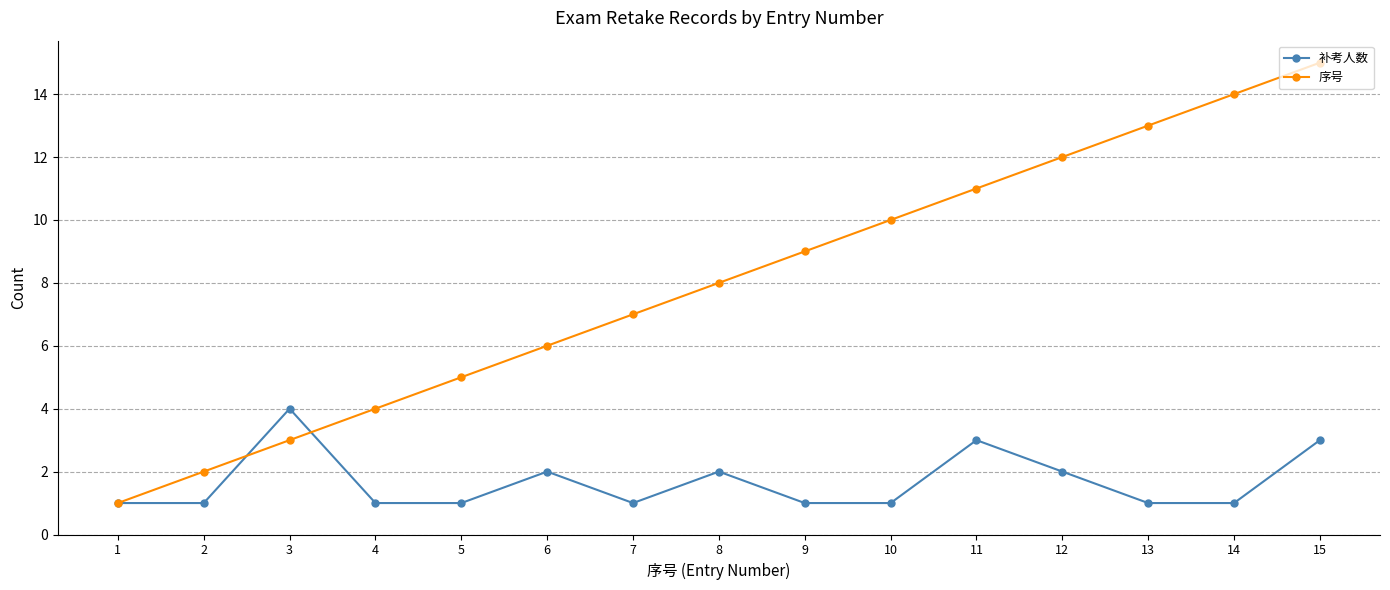

Is it true that 序号 equals 4 at 4?

True